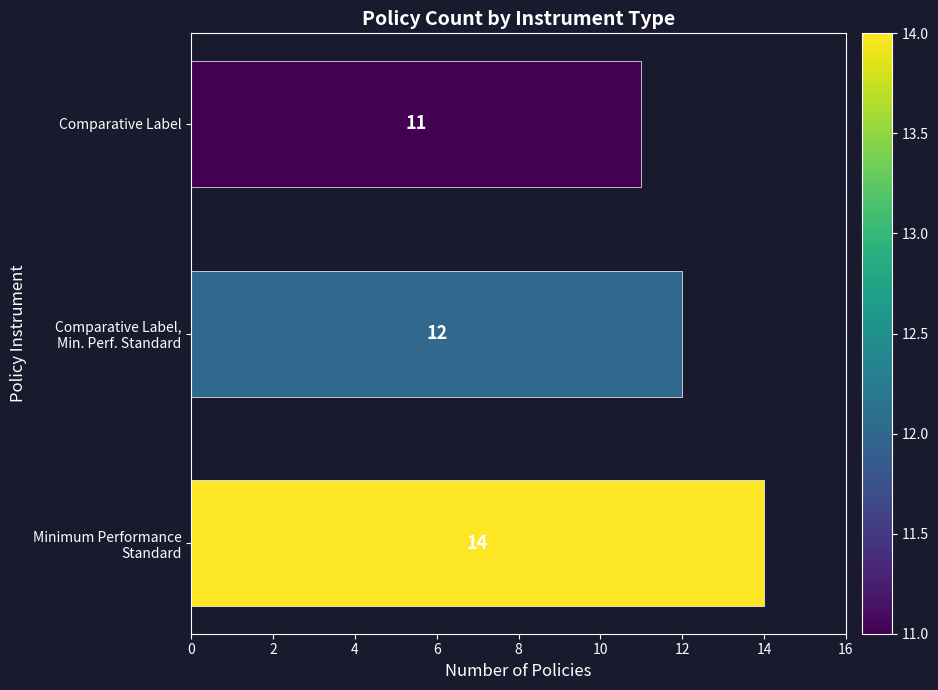

What is the smallest value displayed?

11